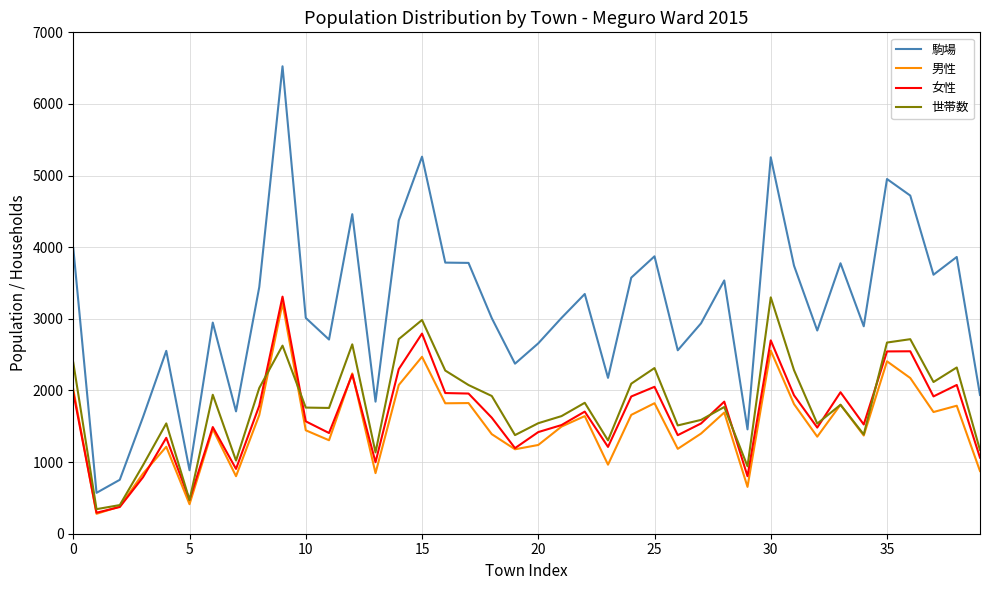

Which series has the largest total across all categories?

駒場